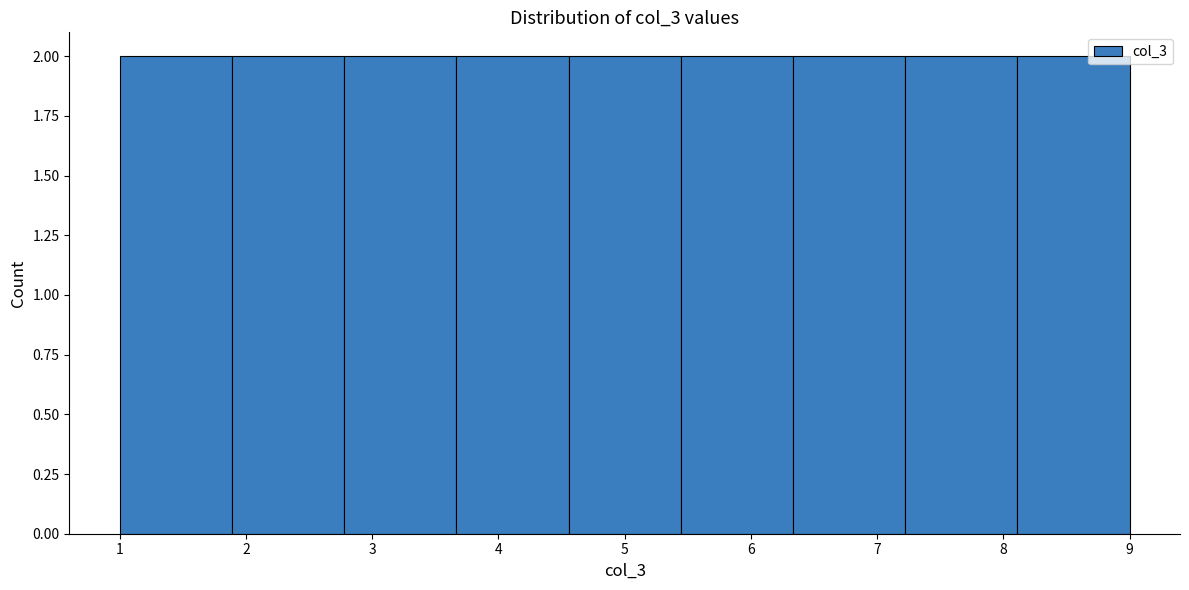

Reading left to right, list every bar in this chart as the range it spans on the x-axis followed by its height. Neither the bar edges nor the heights are printed on the chart, so give them approximately, as read against the axes.

1.0 to 1.9: 2
1.9 to 2.8: 2
2.8 to 3.7: 2
3.7 to 4.6: 2
4.6 to 5.4: 2
5.4 to 6.3: 2
6.3 to 7.2: 2
7.2 to 8.1: 2
8.1 to 9.0: 2